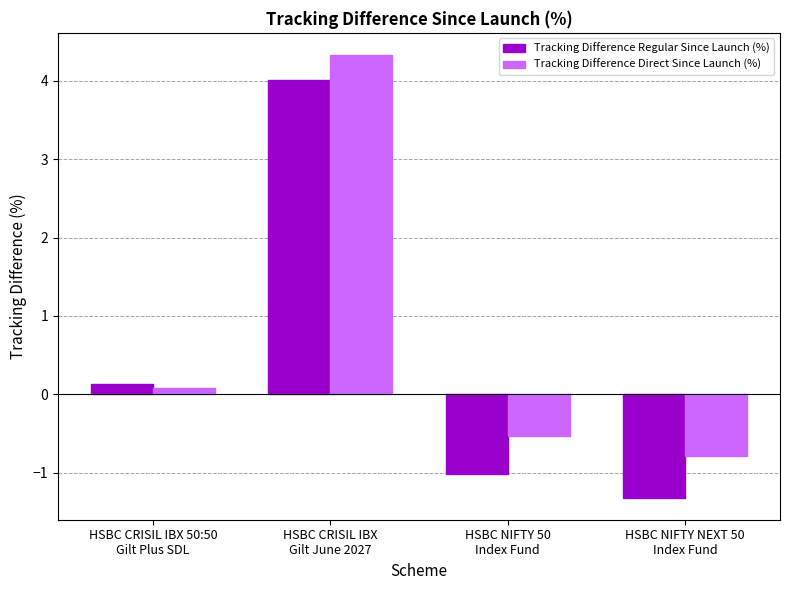

Are the bars grouped side by side (vs. stacked)?

Yes